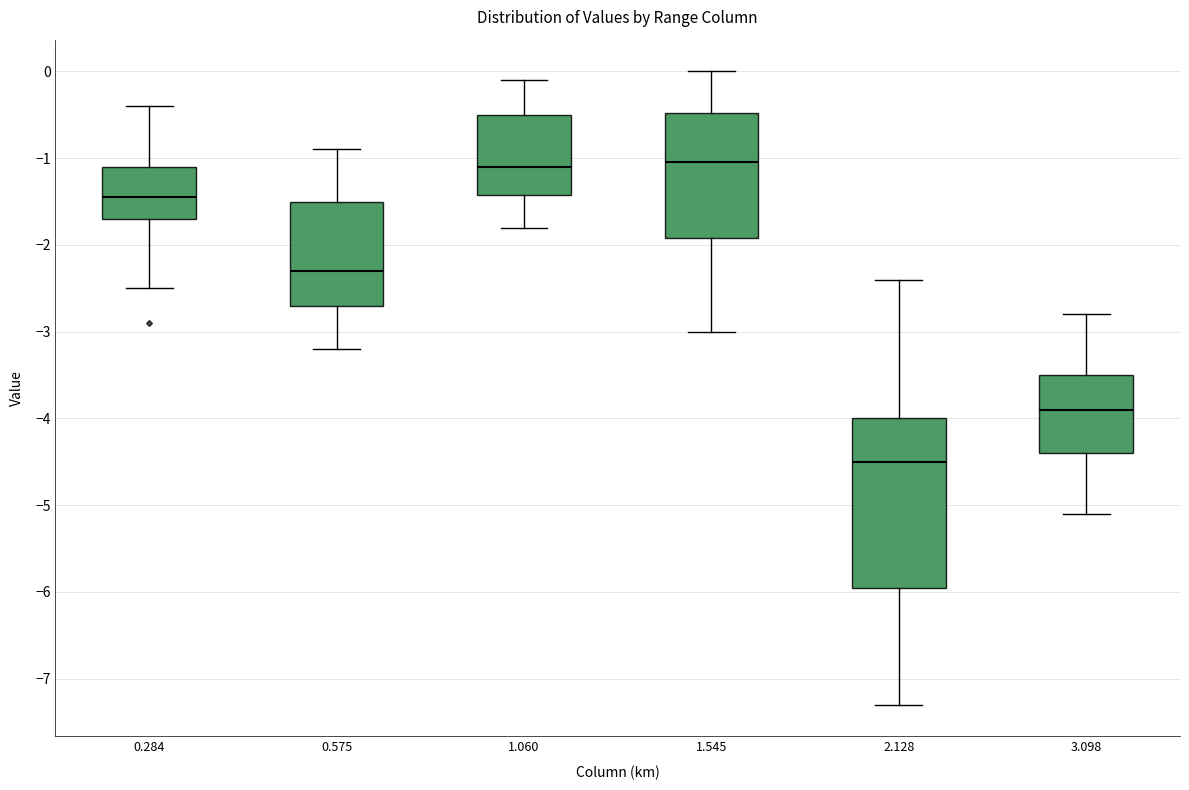

Reading left to right, transcribe this box plot: for each box, give where its median line is, the range the box spans, and where its two whiskers end, as read against the y-axis. The values are not printed on the chart, so give them approximately, as read against the axis.

0.284: median -1.4, box -1.7 to -1.1, whiskers -2.5 to -0.4
0.575: median -2.3, box -2.7 to -1.5, whiskers -3.2 to -0.9
1.060: median -1.1, box -1.4 to -0.5, whiskers -1.8 to -0.1
1.545: median -1.0, box -1.9 to -0.5, whiskers -3.0 to 0.0
2.128: median -4.5, box -5.9 to -4.0, whiskers -7.3 to -2.4
3.098: median -3.9, box -4.4 to -3.5, whiskers -5.1 to -2.8